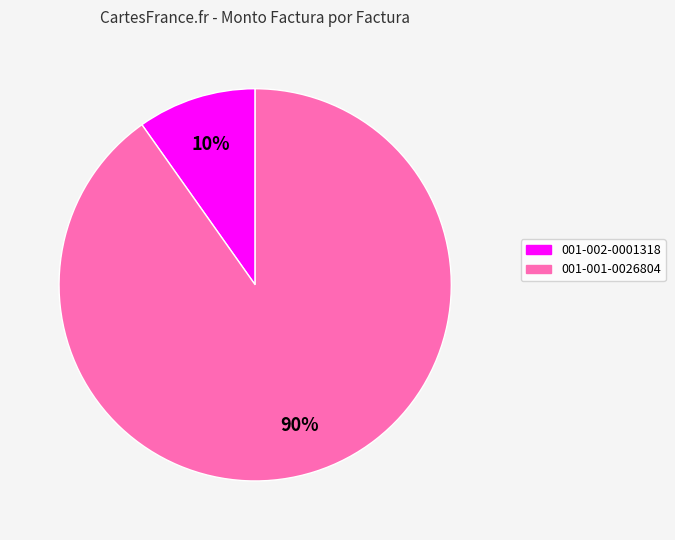

Combined, do 001-002-0001318 and 001-001-0026804 account for over 50%?

Yes